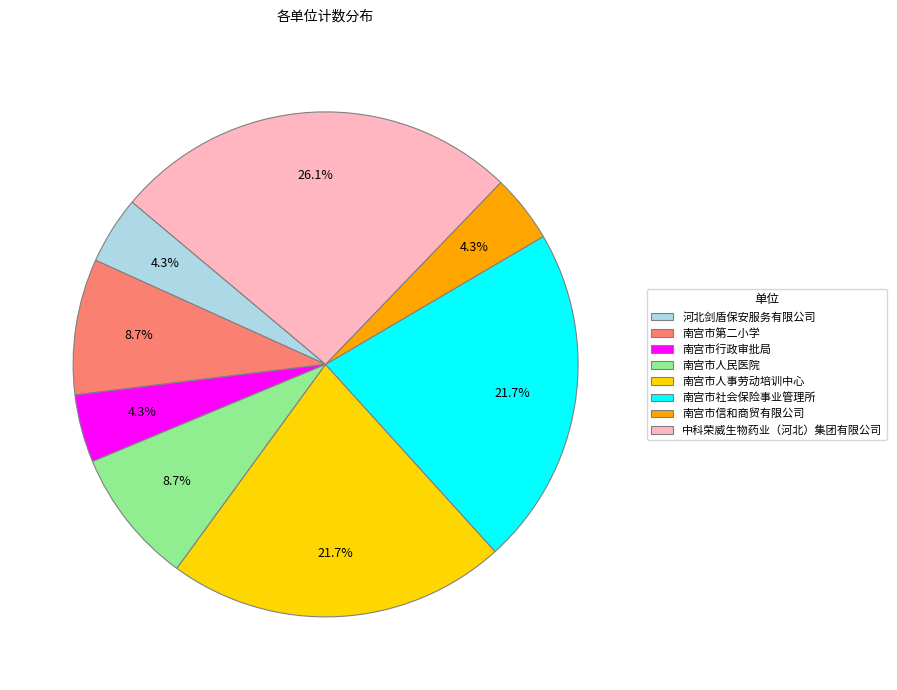

What is the total percentage of 南宫市信和商贸有限公司 and 南宫市人民医院?

13.0%